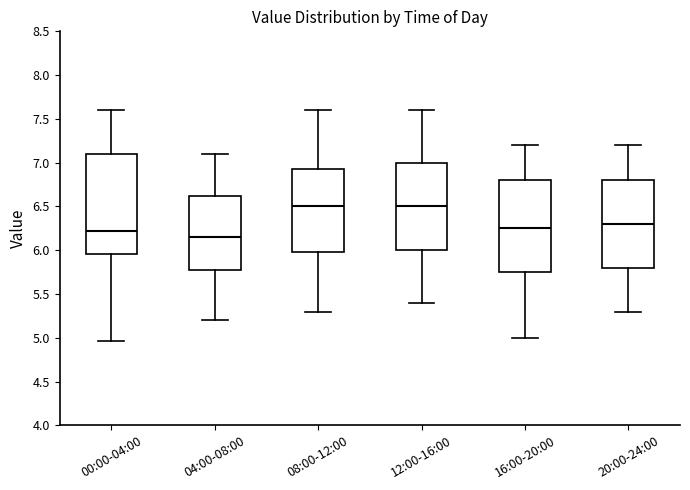

Which box is the tallest, from its lower edge to its upper edge?

00:00-04:00